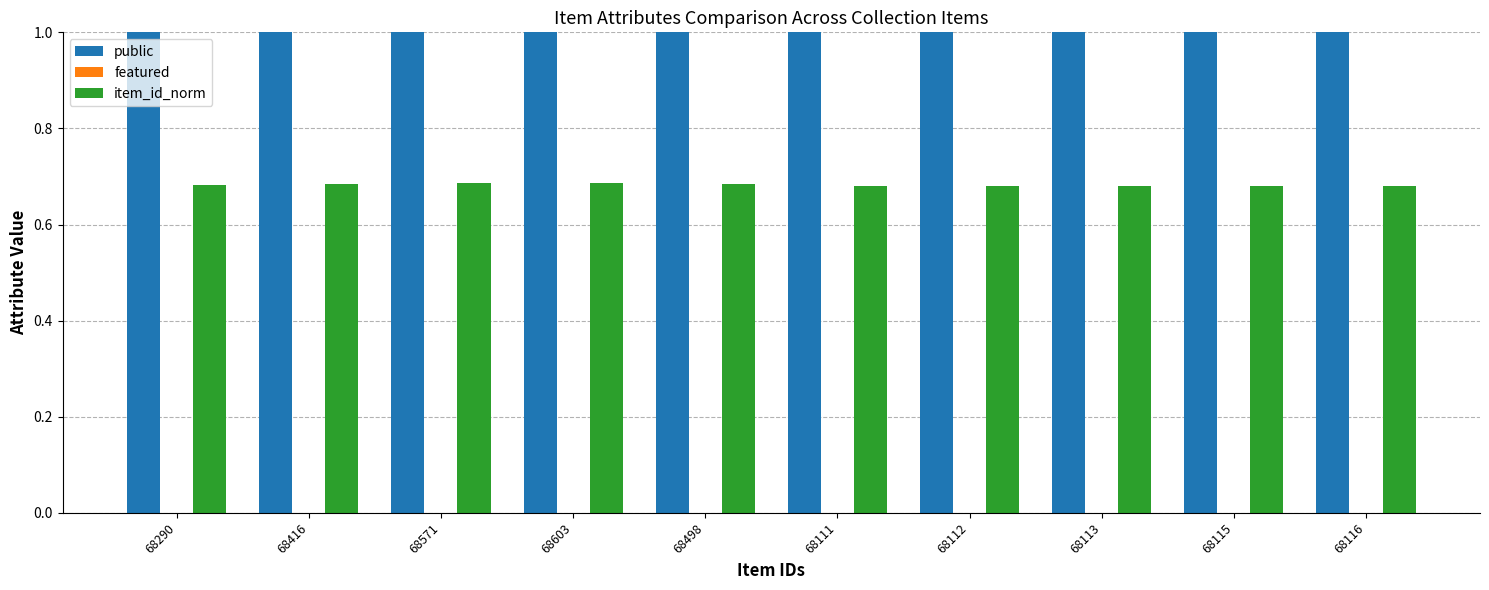

What is the lowest value of the public series?

1.0